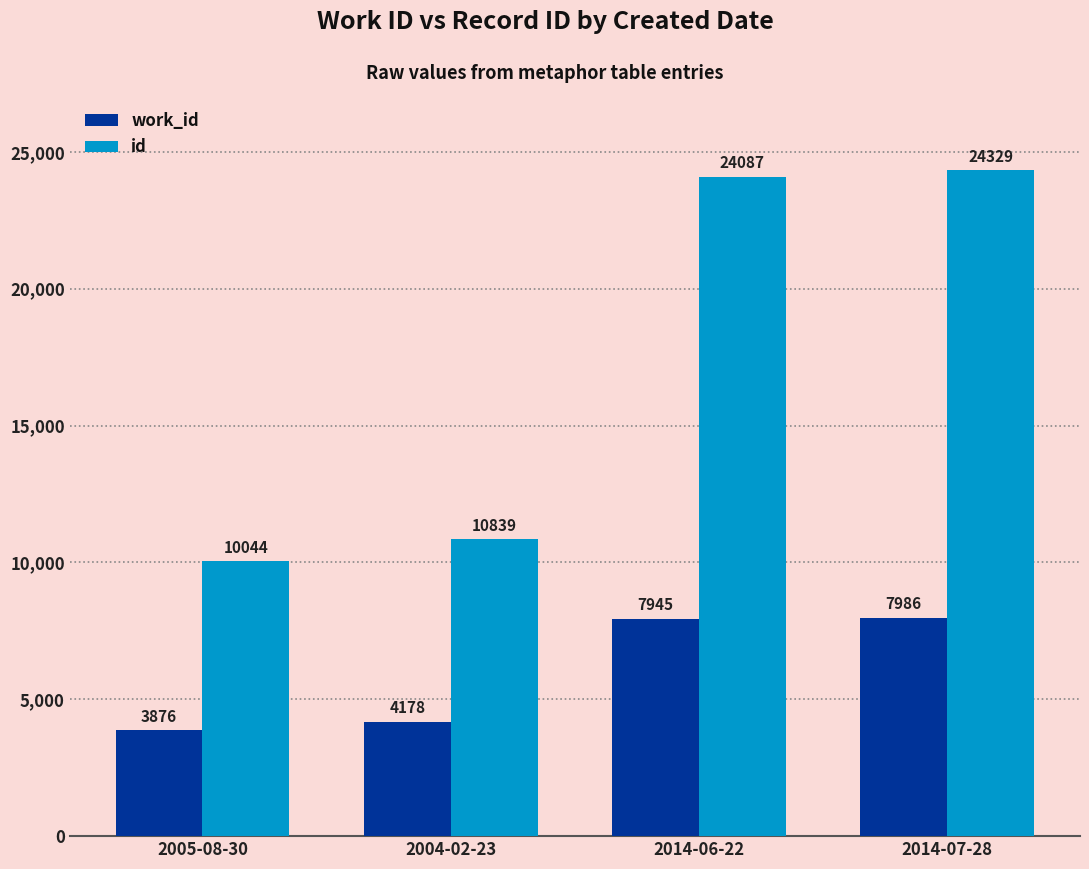

Which series has the largest range (max minus min)?

id